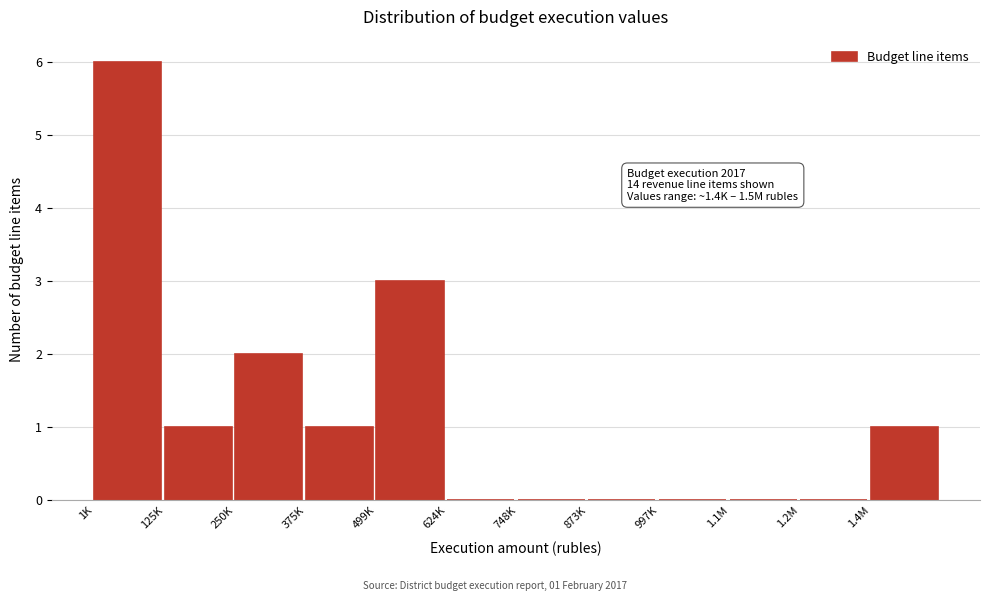

Reading left to right, what are all the values shown in this chart?

1K=6	125K=1	250K=2	375K=1	499K=3	624K=0	748K=0	873K=0	997K=0	1.1M=0	1.2M=0	1.4M=1